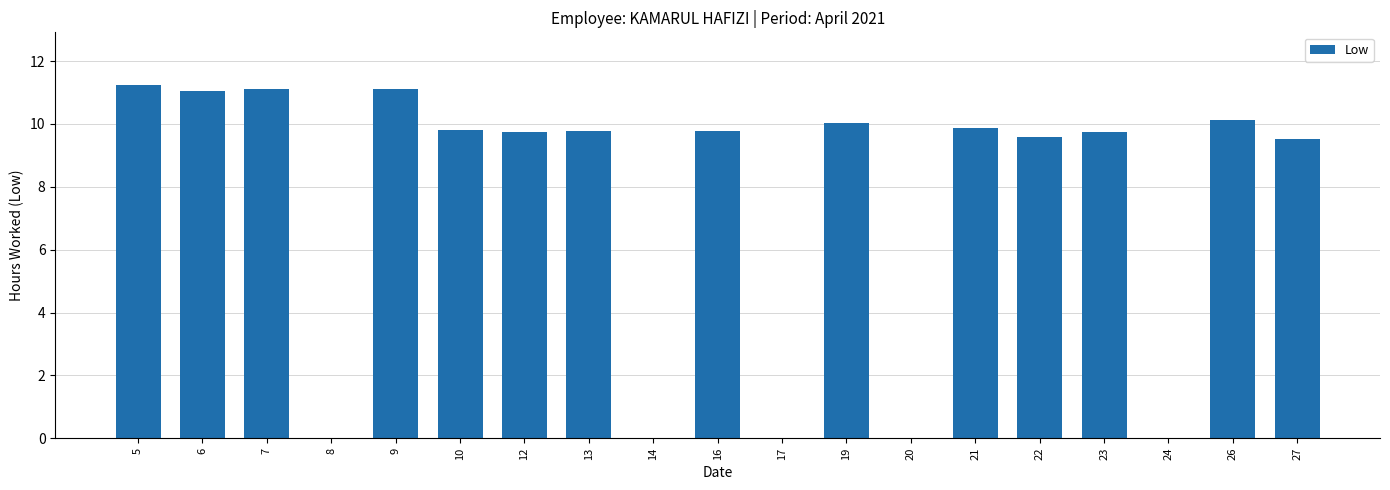

The chart shows a value of 15.8 at 22. True or false?

False